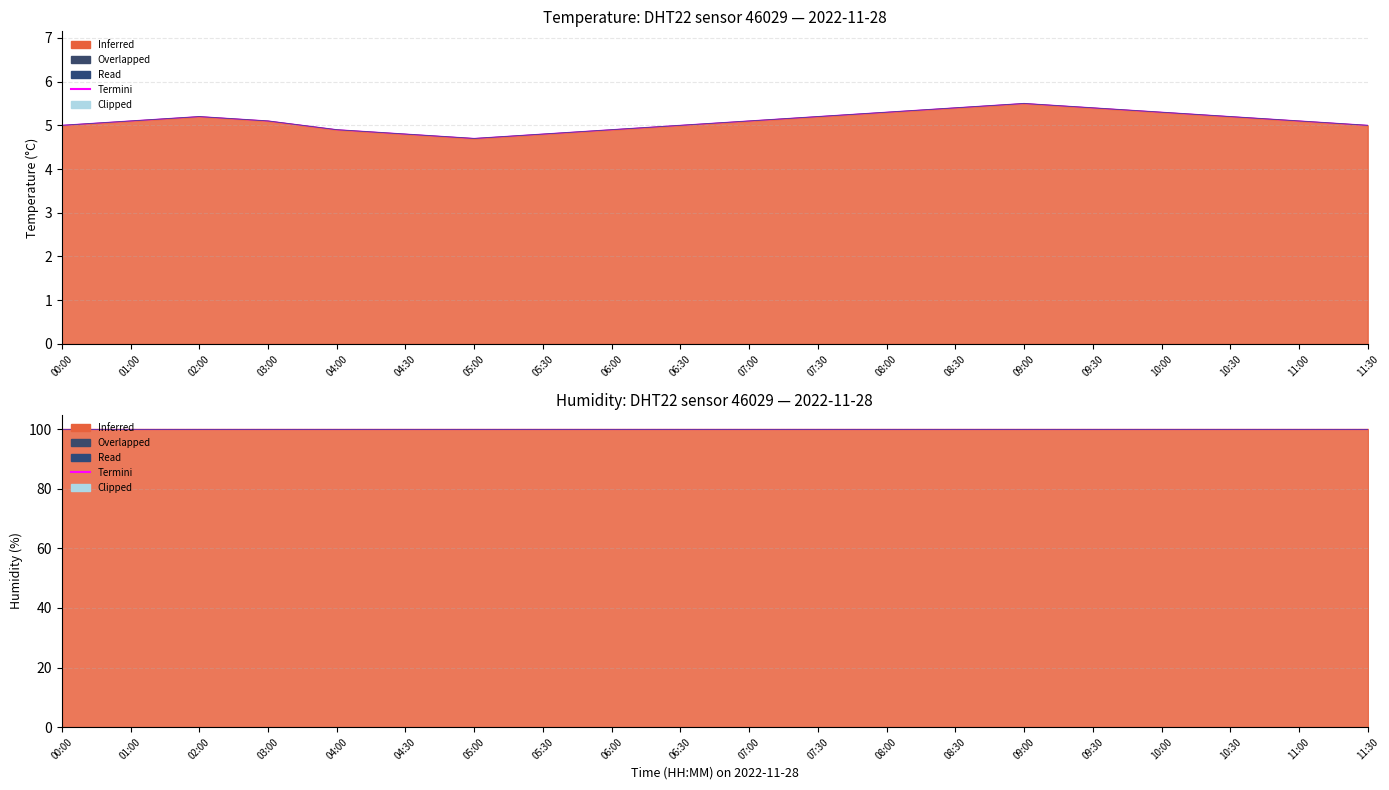

Reading left to right, extract all data points from this chart.

5.0	5.1	5.2	5.1	4.9	4.8	4.7	4.8	4.9	5.0	5.1	5.2	5.3	5.4	5.5	5.4	5.3	5.2	5.1	5.0